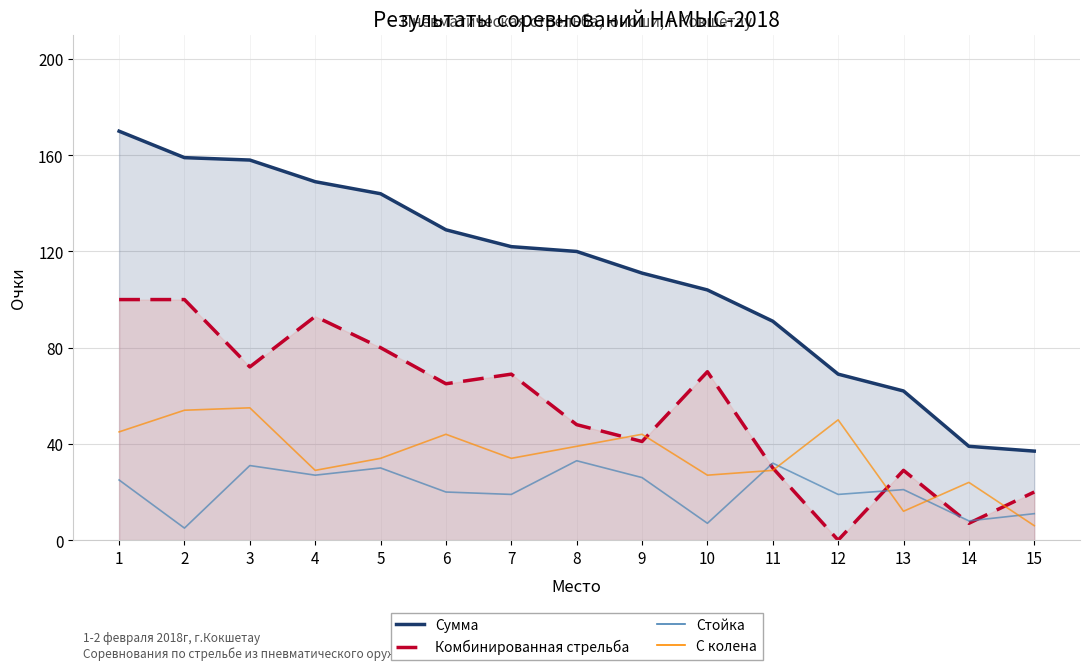

Rank the series by their average value, from lowest to highest.

Стойка, С колена